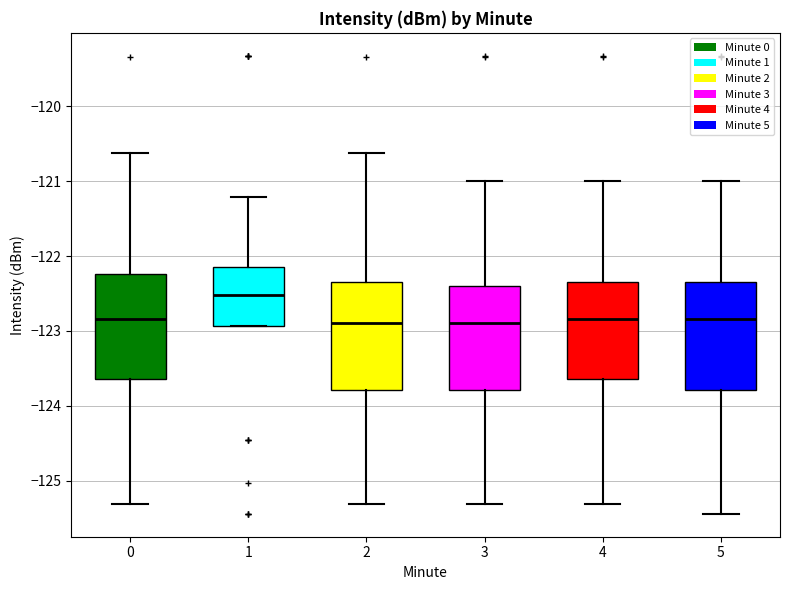

Reading left to right, read every box against the y-axis: the position of its median line, the range the box covers, and the ends of its whiskers. The values are not printed on the chart, so give them approximately, as read against the axis.

0: median -122.8, box -123.6 to -122.2, whiskers -125.3 to -120.6
1: median -122.5, box -122.9 to -122.2, whiskers -122.9 to -121.2
2: median -122.9, box -123.8 to -122.3, whiskers -125.3 to -120.6
3: median -122.9, box -123.8 to -122.4, whiskers -125.3 to -121.0
4: median -122.8, box -123.6 to -122.3, whiskers -125.3 to -121.0
5: median -122.8, box -123.8 to -122.3, whiskers -125.4 to -121.0